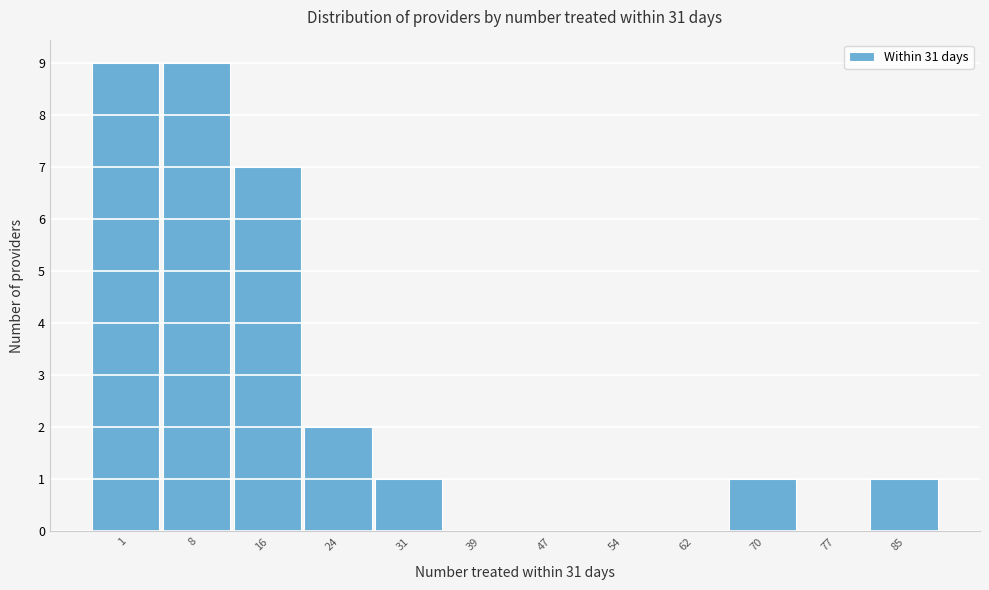

Reading right to left, transcribe all the data shown in this chart.

85=1	77=0	70=1	62=0	54=0	47=0	39=0	31=1	24=2	16=7	8=9	1=9